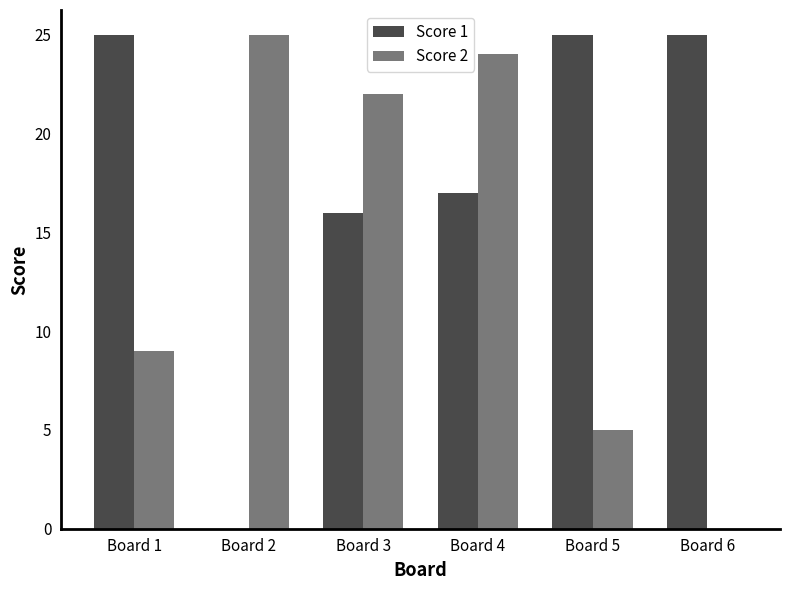

What is the average value of the Score 2 series?

14